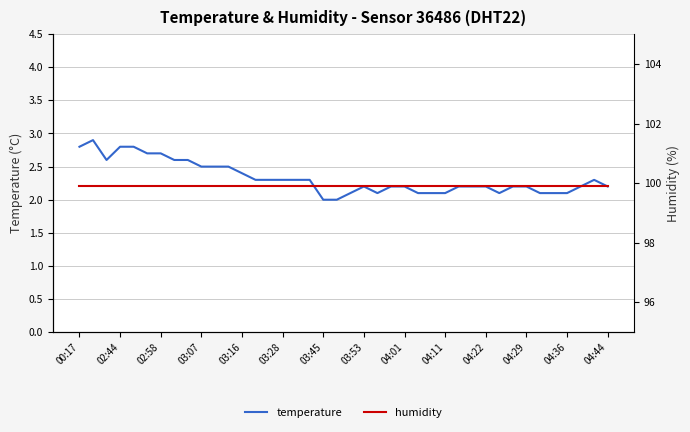

Reading left to right, list all the values displayed in this chart.

temperature: 2.8	2.9	2.6	2.8	2.8	2.7	2.7	2.6	2.6	2.5	2.5	2.5	2.4	2.3	2.3	2.3	2.3	2.3	2.0	2.0	2.1	2.2	2.1	2.2	2.2	2.1	2.1	2.1	2.2	2.2	2.2	2.1	2.2	2.2	2.1	2.1	2.1	2.2	2.3	2.2
humidity: 99.9	99.9	99.9	99.9	99.9	99.9	99.9	99.9	99.9	99.9	99.9	99.9	99.9	99.9	99.9	99.9	99.9	99.9	99.9	99.9	99.9	99.9	99.9	99.9	99.9	99.9	99.9	99.9	99.9	99.9	99.9	99.9	99.9	99.9	99.9	99.9	99.9	99.9	99.9	99.9